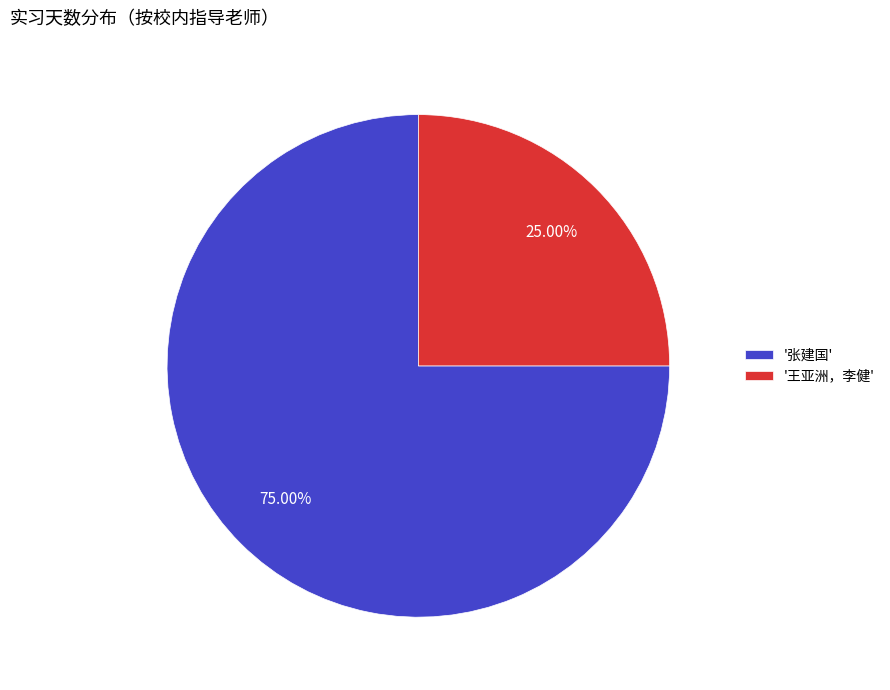

Which has a higher value, '张建国' or '王亚洲，李健'?

'张建国'